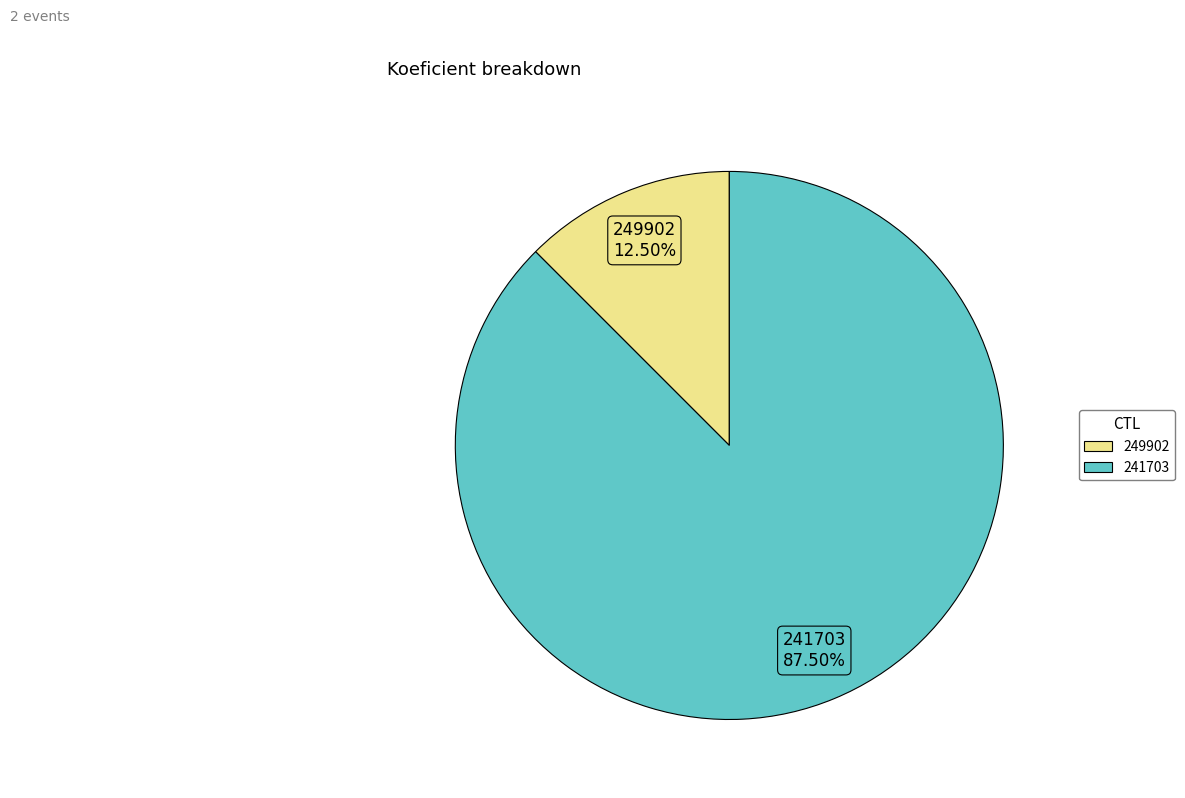

Which slice is the smallest?

249902